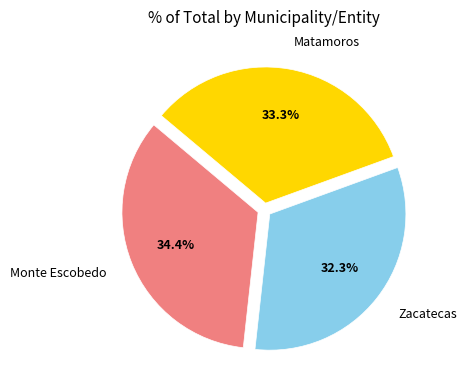

To the nearest percent, what is the difference between the largest and smallest slice percentages?

2%